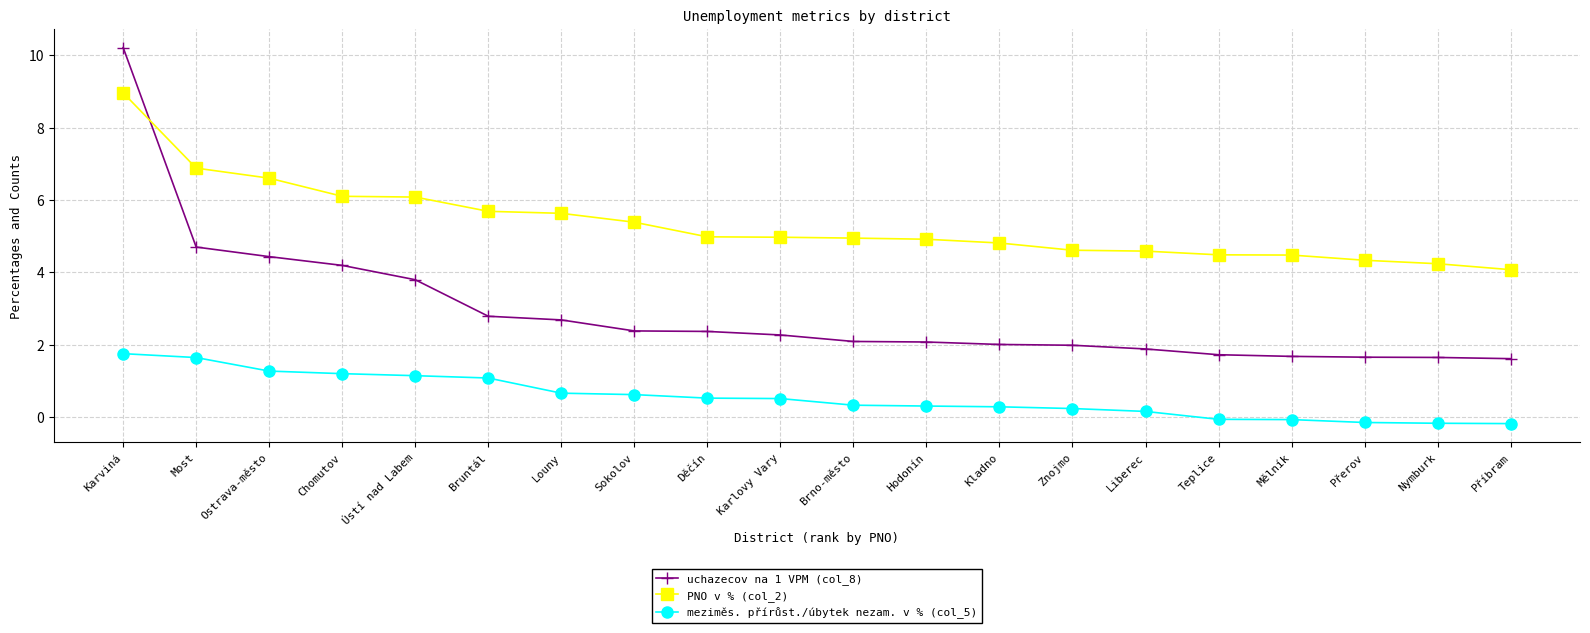

What is the difference between the highest and lowest values at Most?

5.2